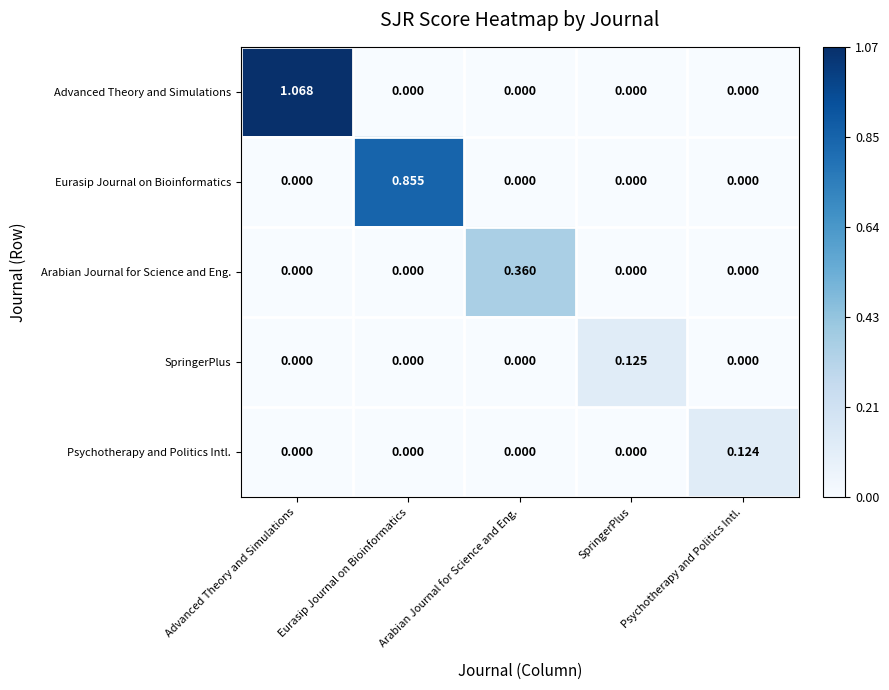

At how many categories does at least one series exceed 0?

5